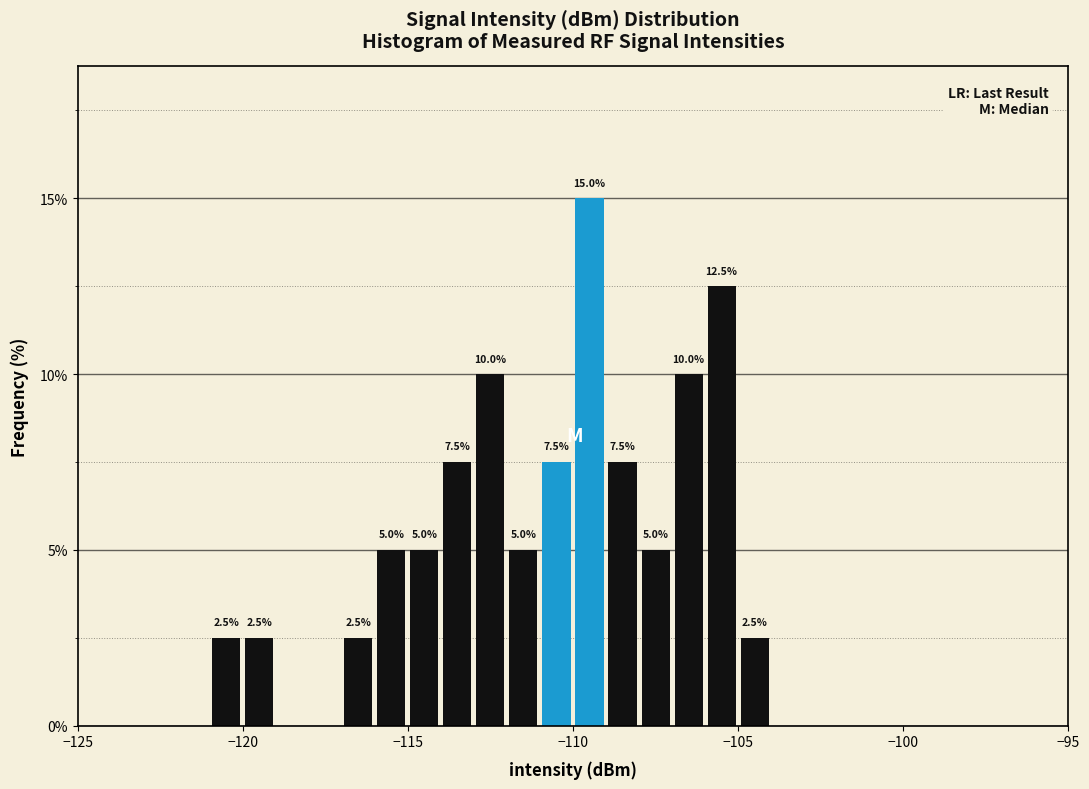

Around what value on the x-axis is the tallest bar? Give the approximate position of its centre, as read against the axis.

-109.5